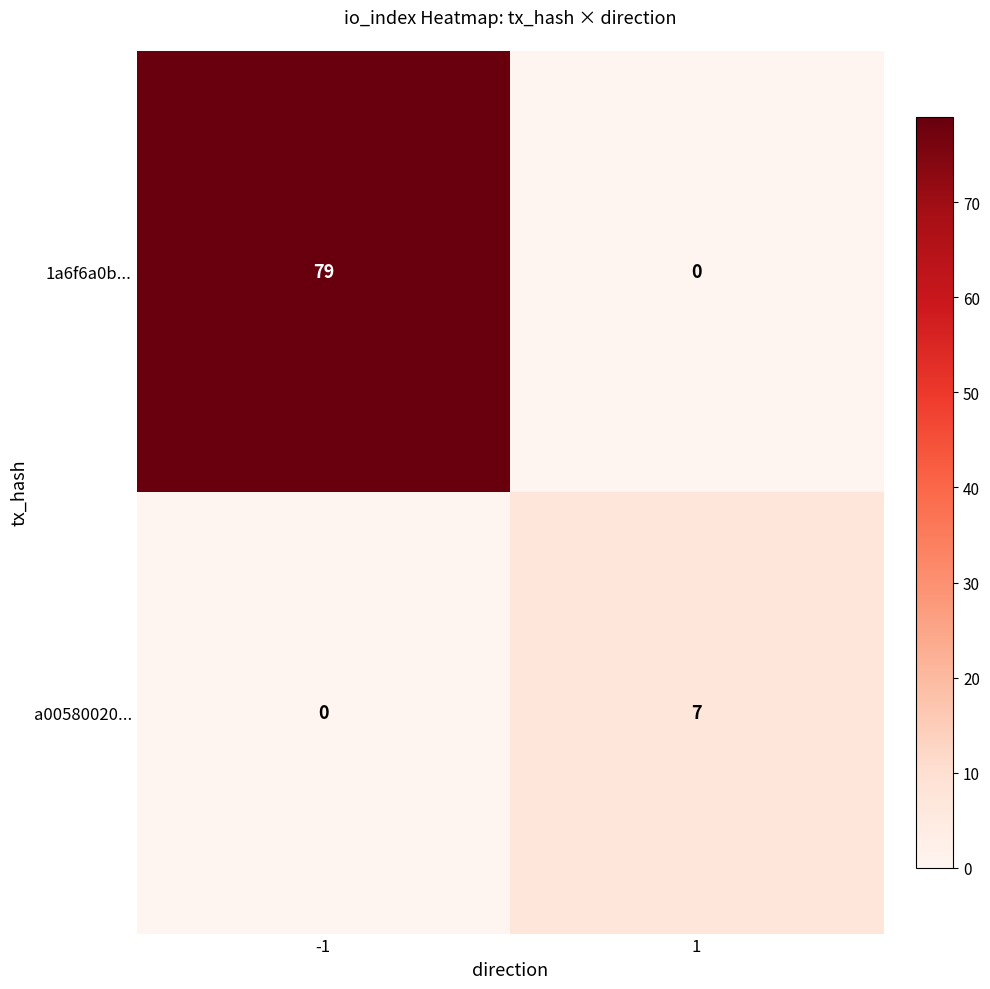

What is the difference between the 1a6f6a0b... values at 1 and -1?

79